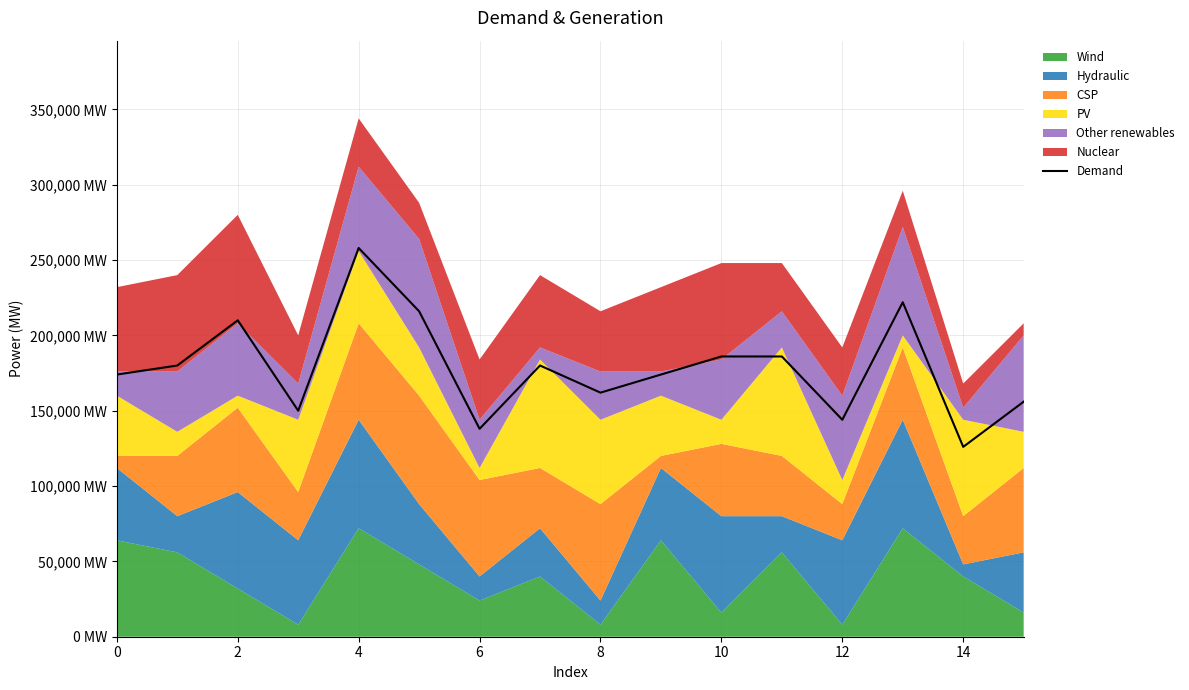

How many data points are less than 180000?

8